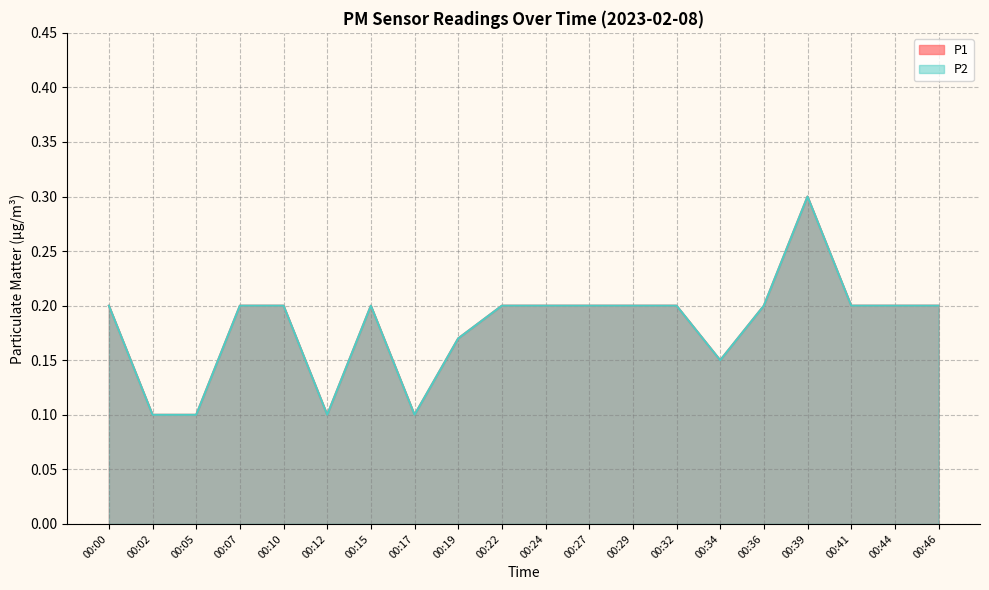

How many P1 values are between 0 and 1?

20